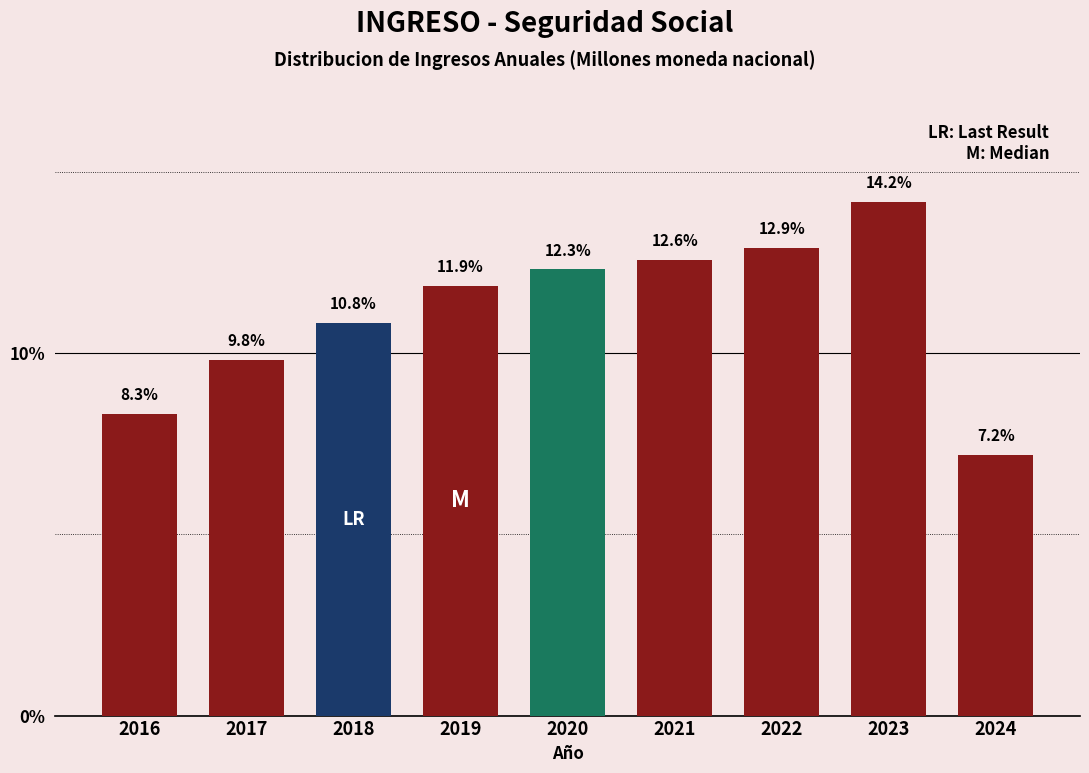

Reading right to left, list all the values displayed in this chart.

2024=7.2	2023=14.2	2022=12.9	2021=12.6	2020=12.3	2019=11.9	2018=10.8	2017=9.8	2016=8.3